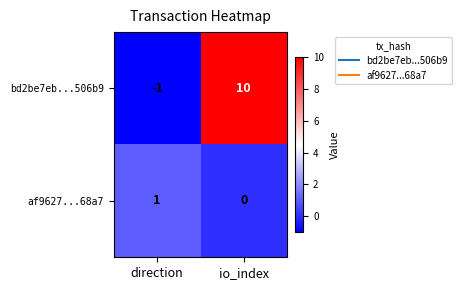

What is the difference between the highest and lowest values at direction?

2